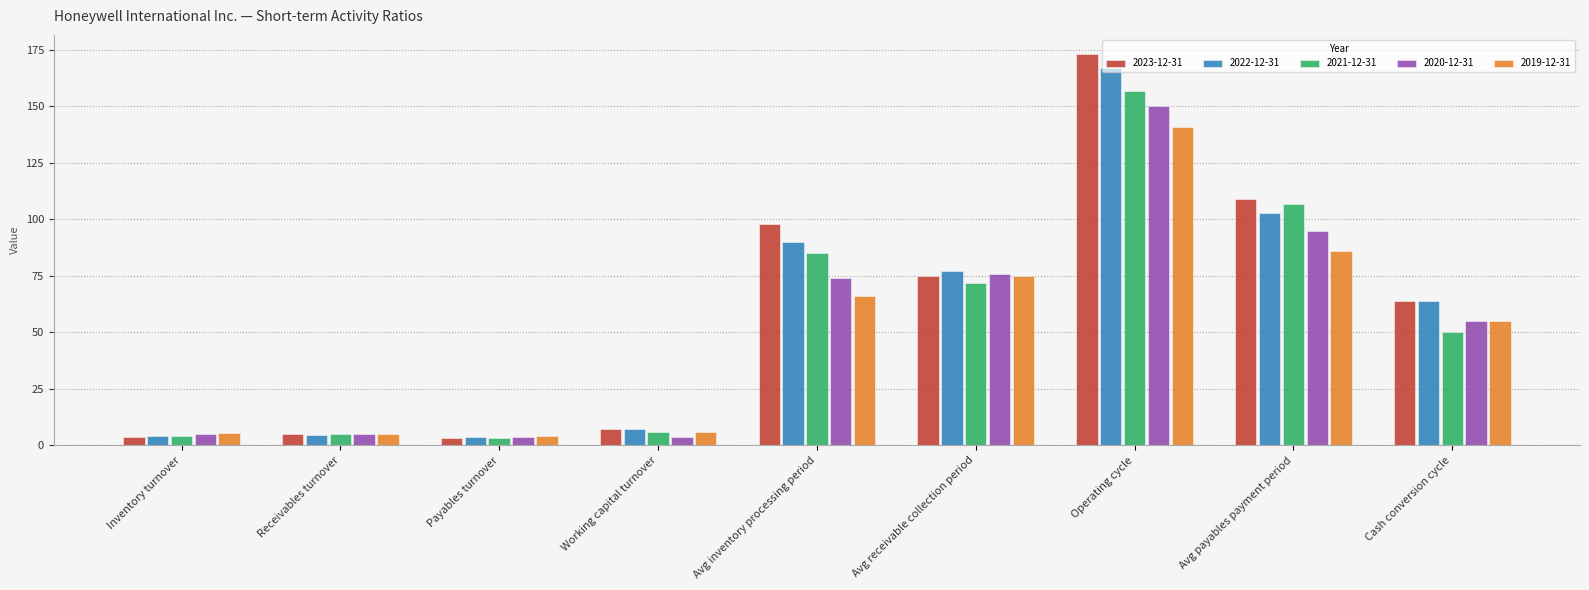

The value of 2020-12-31 at Cash conversion cycle is 55.0. True or false?

True